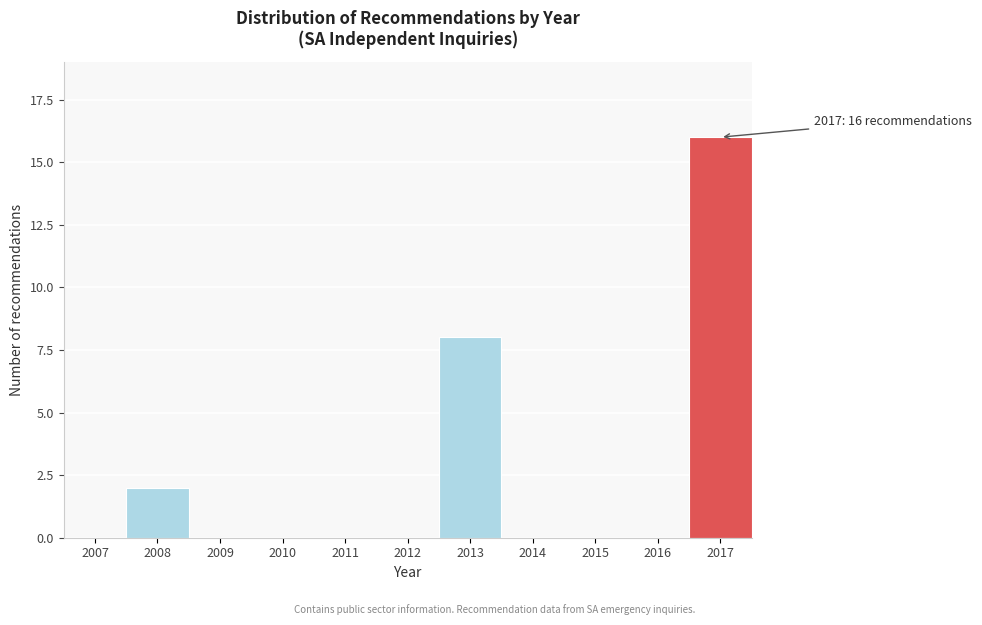

Reading right to left, transcribe all the data shown in this chart.

2017=16	2016=0	2015=0	2014=0	2013=8	2012=0	2011=0	2010=0	2009=0	2008=2	2007=0